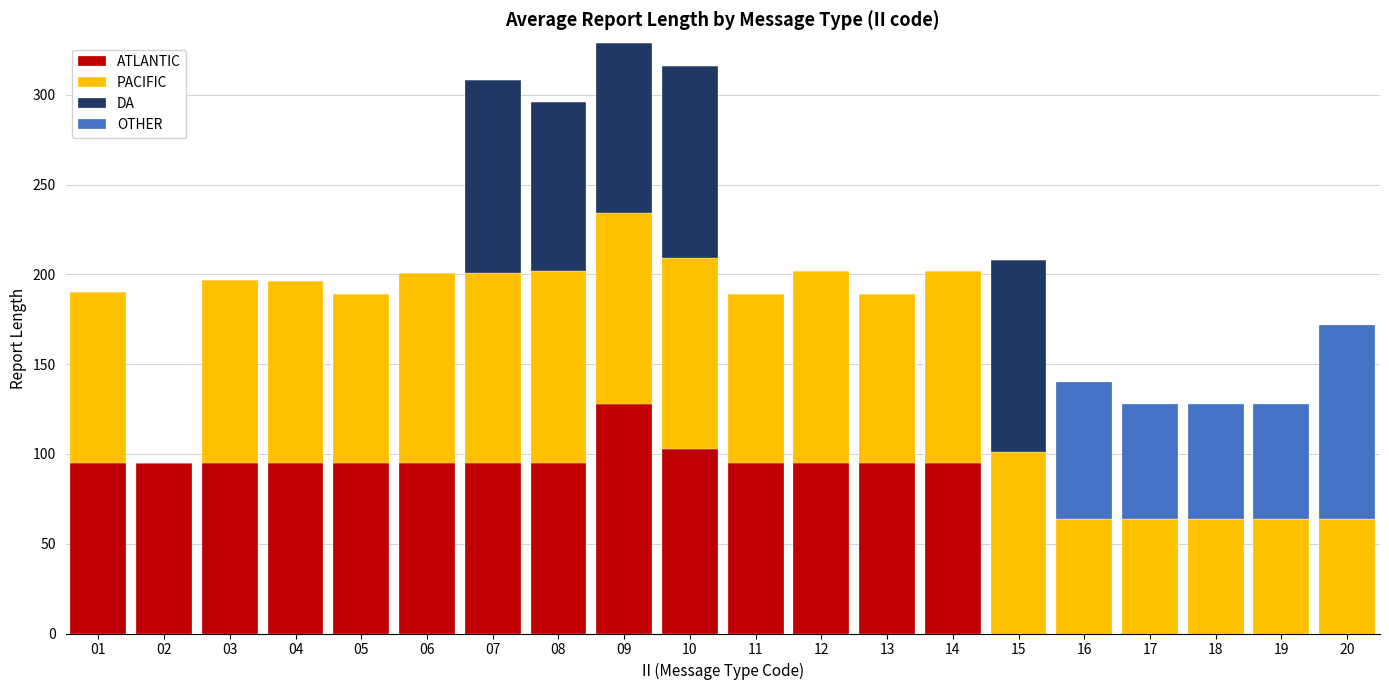

What is the highest value of the ATLANTIC series?

128